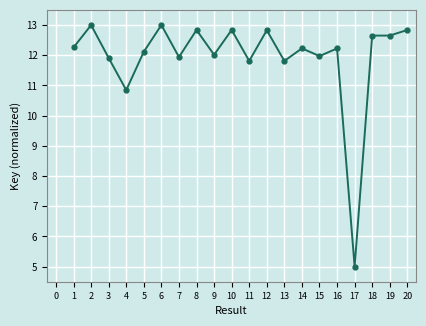

True or false: the data shows 12.2 at 16.

True